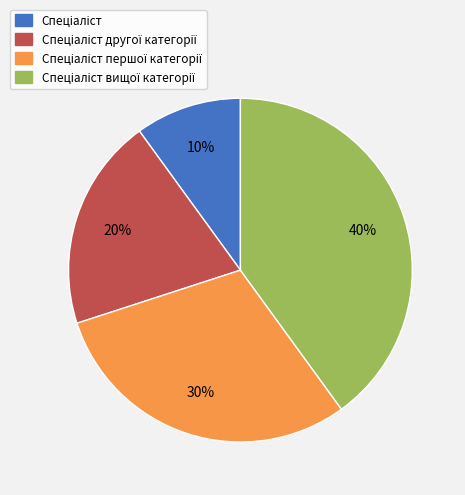

Count the number of slices in the pie.

4